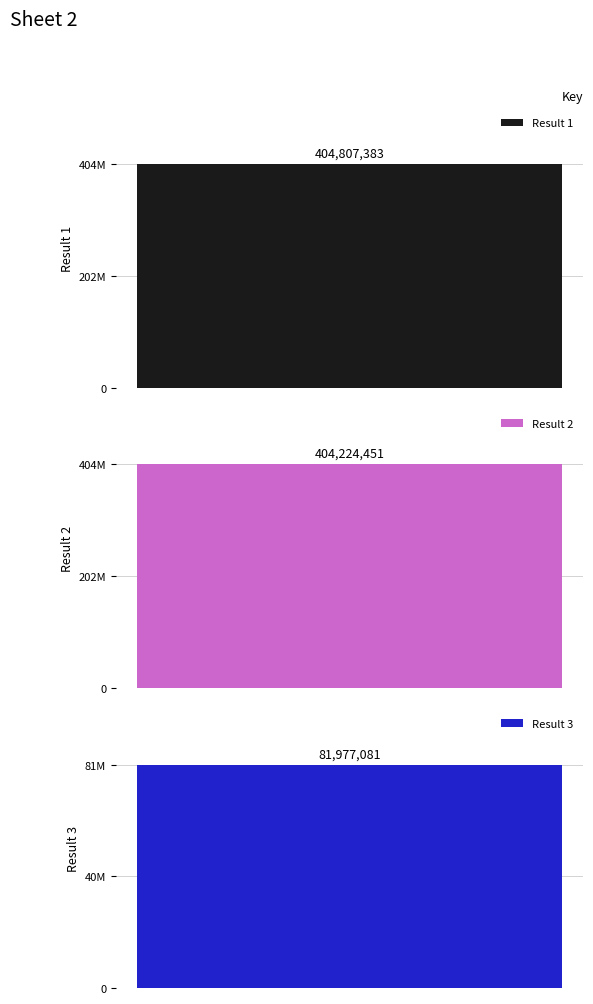

Reading right to left, extract all data points from this chart.

81977081	404224451	404807383